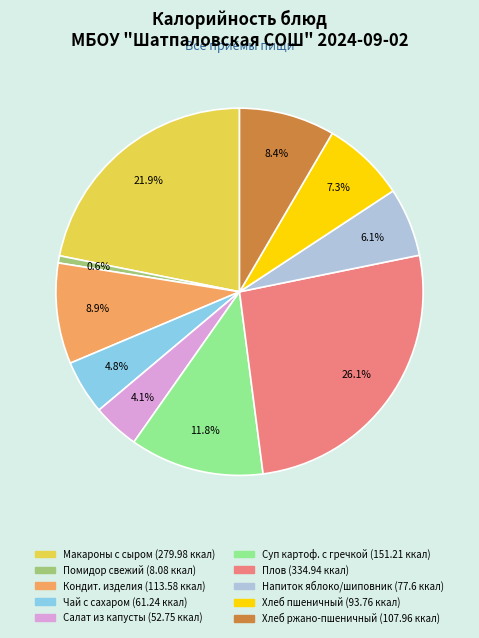

Is there a majority slice in this chart?

No